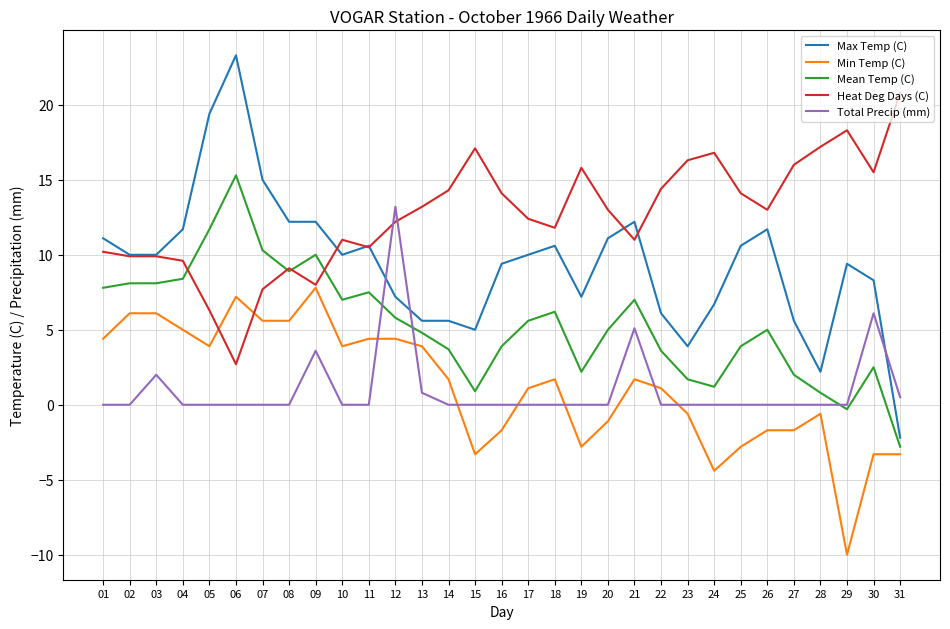

Count the number of data series in this chart.

5